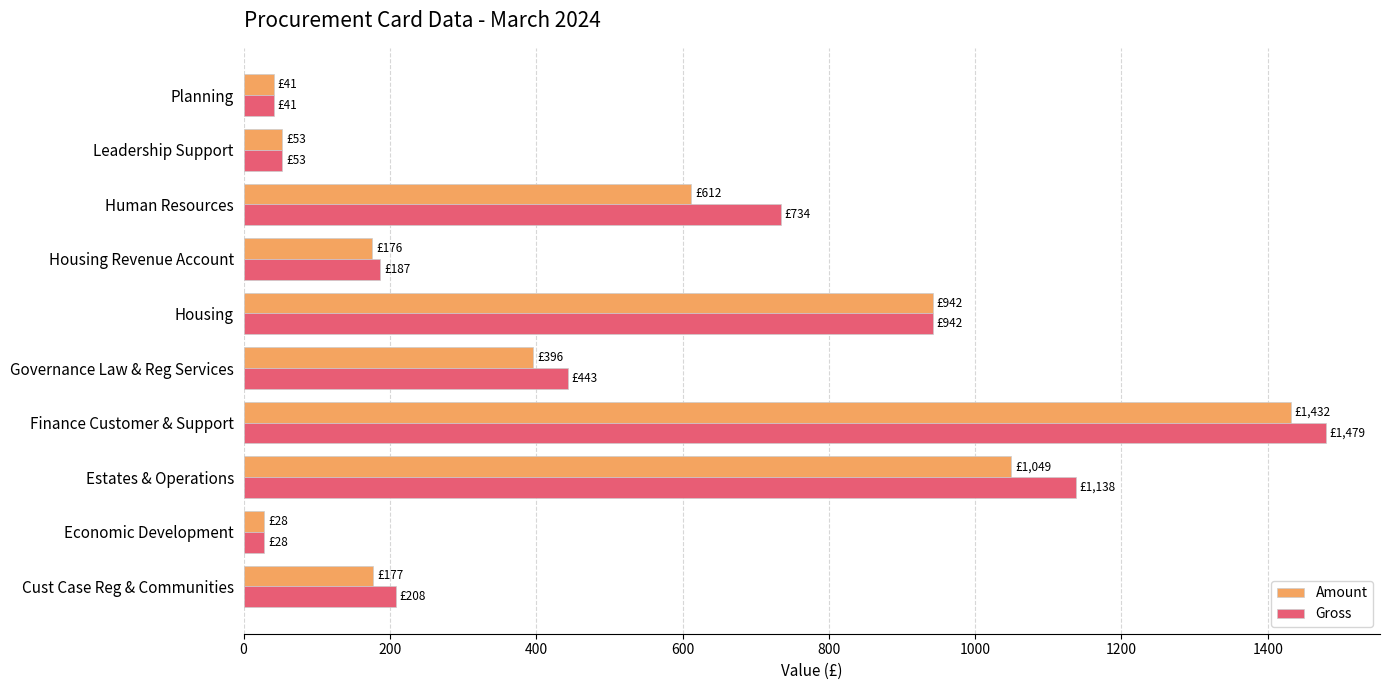

Which series has the largest range (max minus min)?

Gross